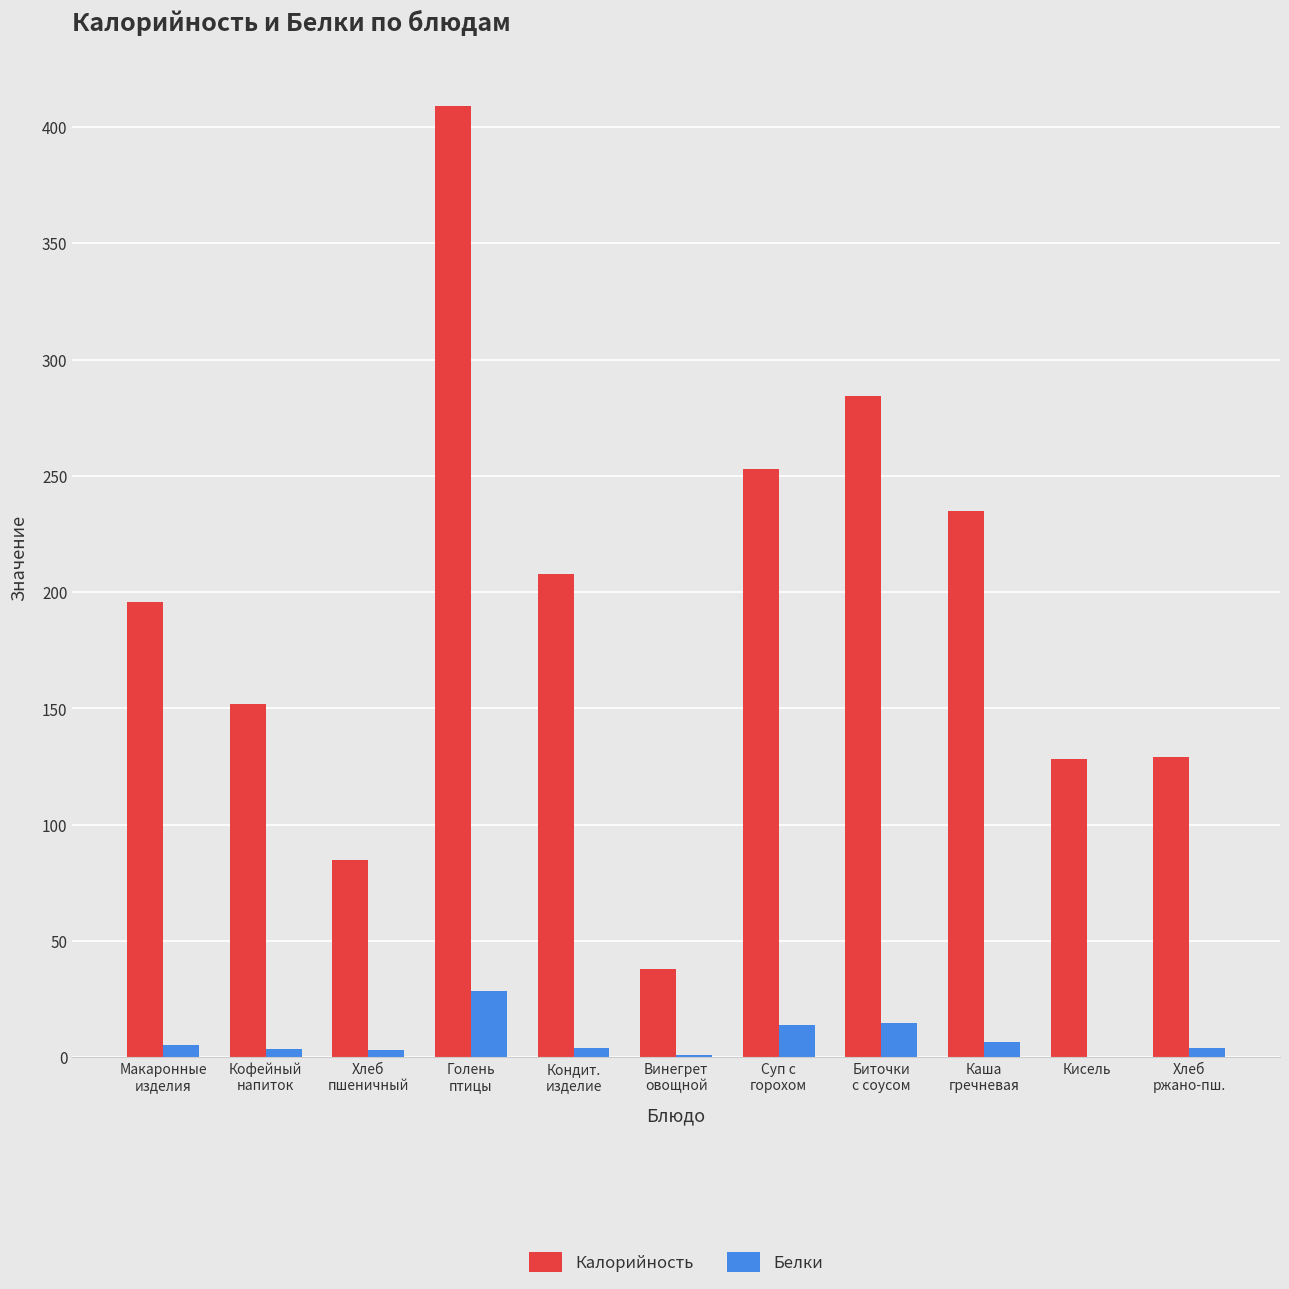

Which series has the largest total across all categories?

Калорийность